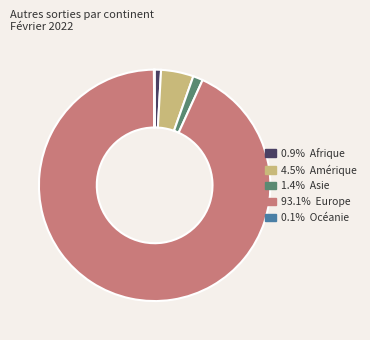

Is the sum of 1.4% Asie and 0.9% Afrique greater than half?

No